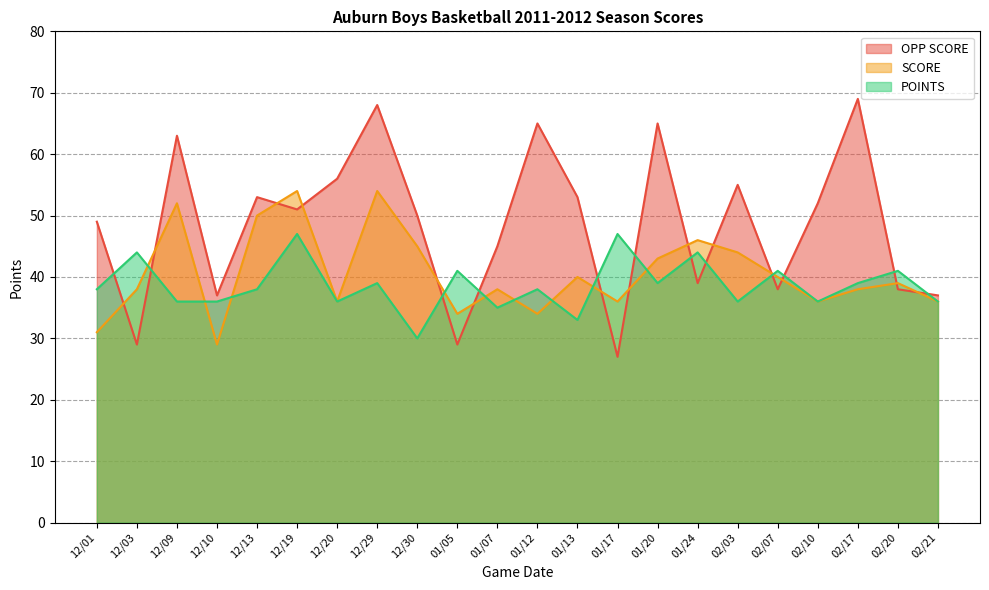

How many lines are shown in the chart?

3